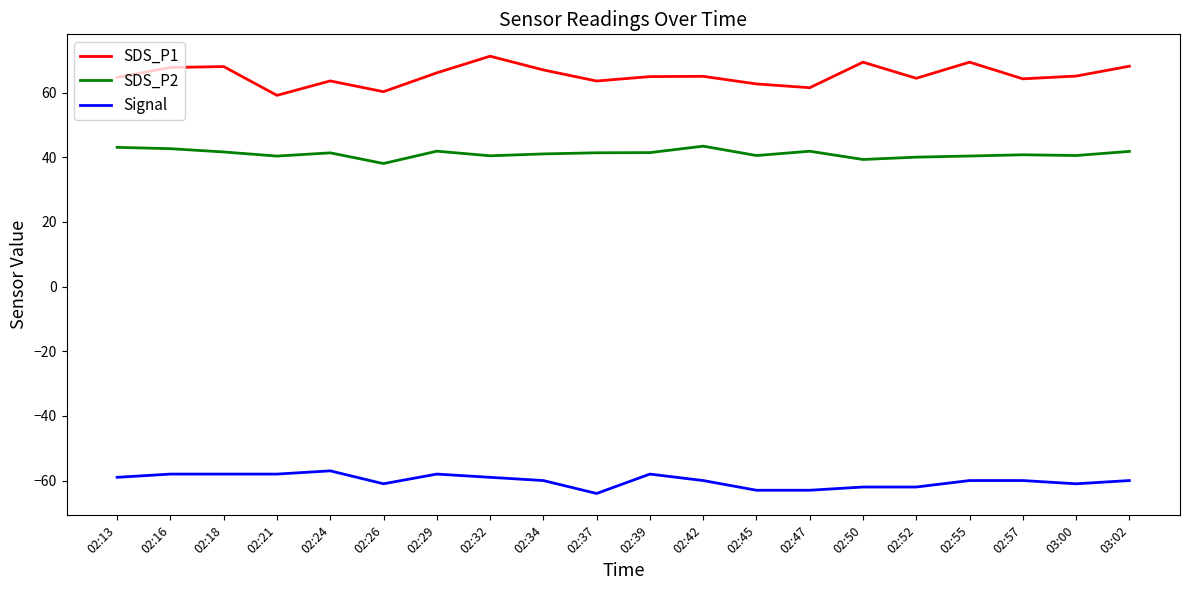

The SDS_P1 series shows 99.6 at 02:42. True or false?

False